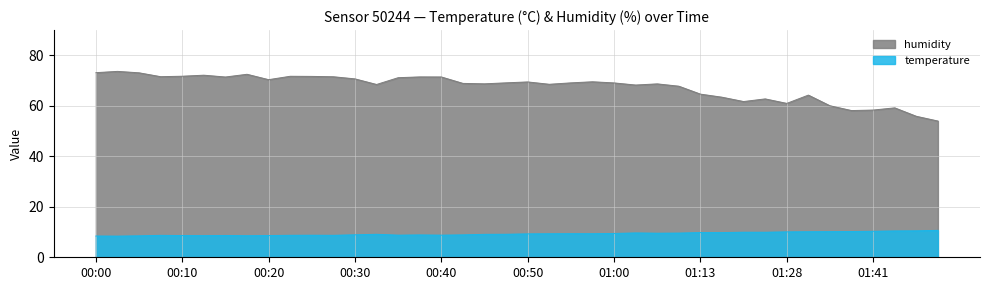

The humidity series shows 71.7 at 00:10. True or false?

True